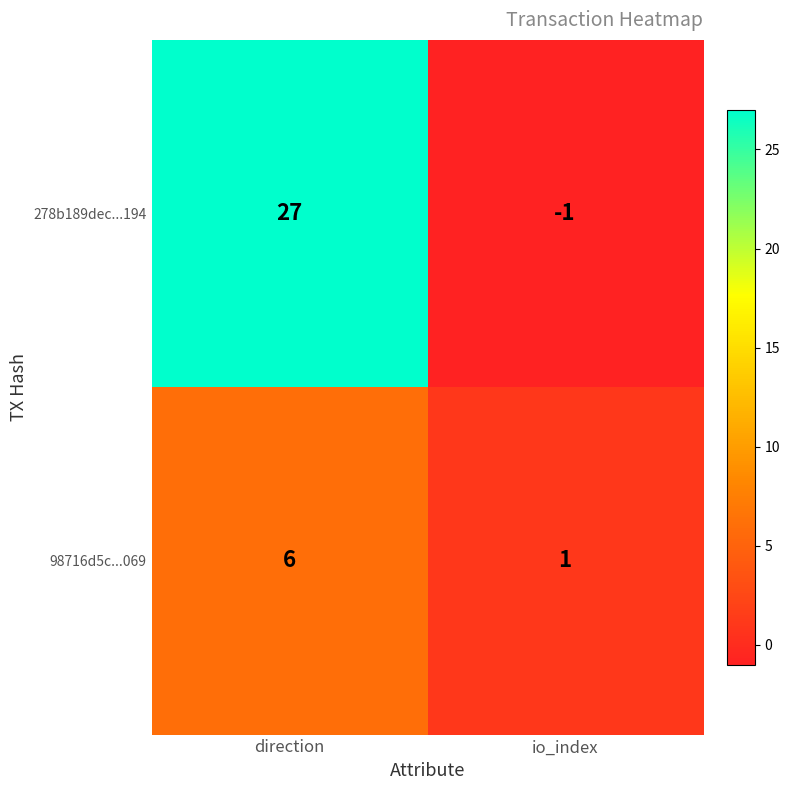

Reading left to right, transcribe all the data shown in this chart.

278b189dec...194: 27	-1
98716d5c...069: 6	1